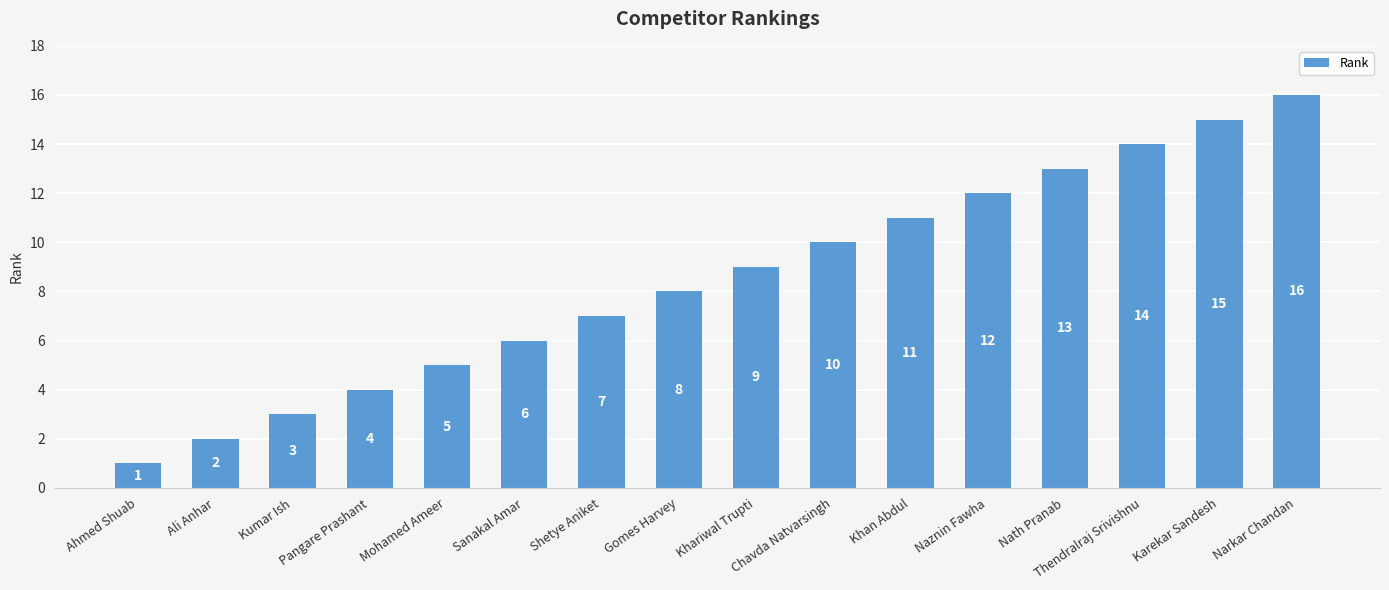

What is the greatest value displayed?

16